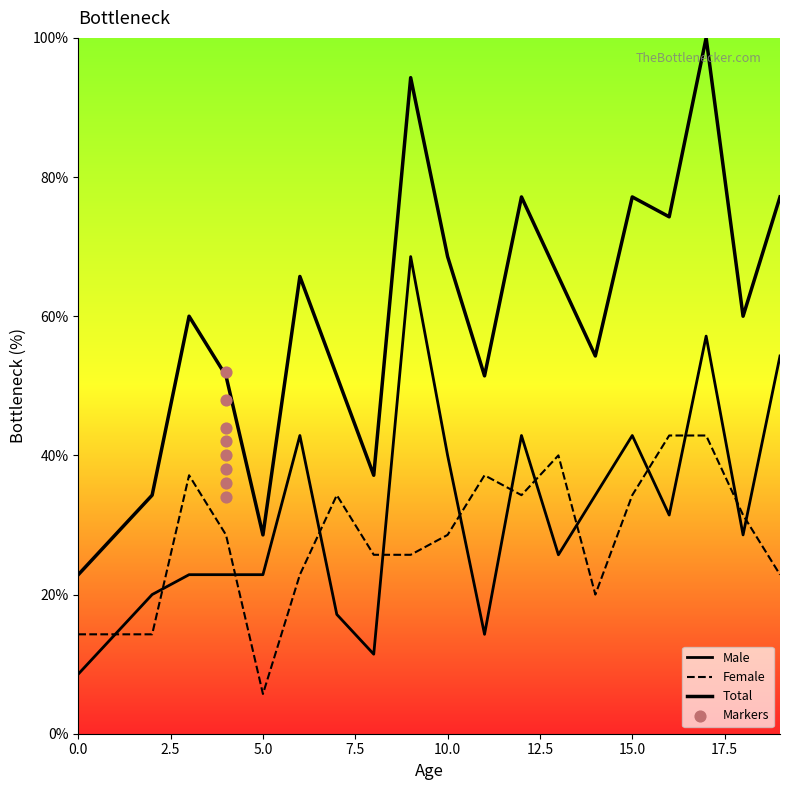

Which series has the largest total across all categories?

Total